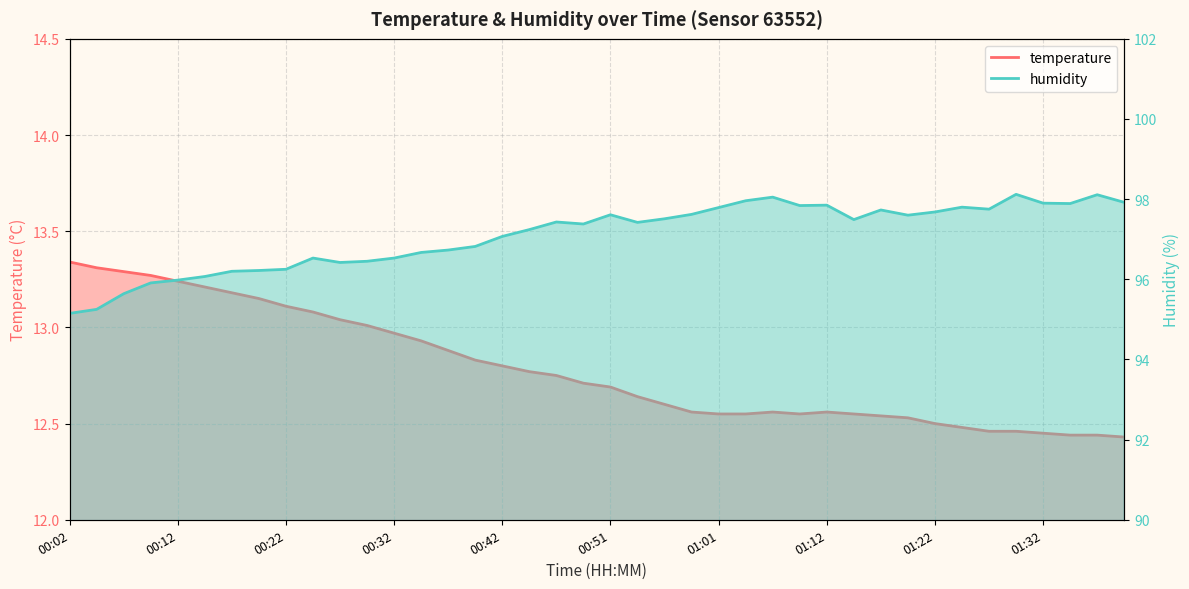

Which series changed the most between 00:17 and 01:29?

humidity